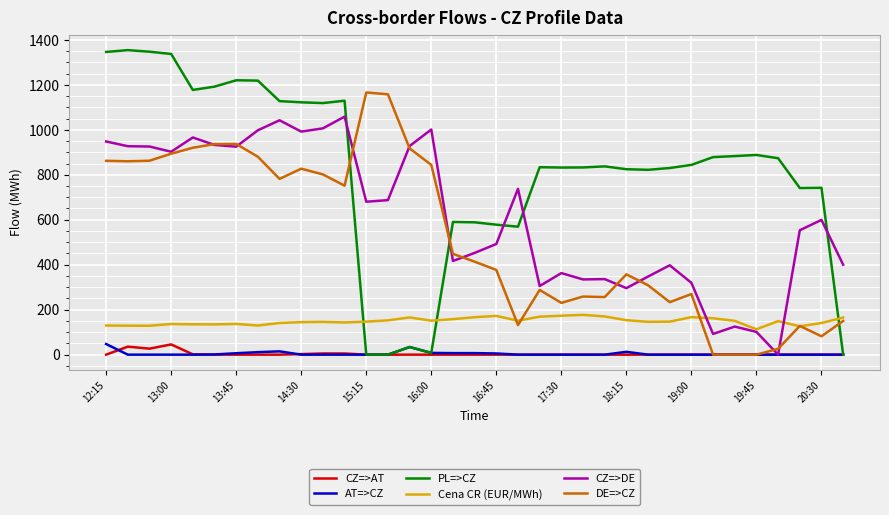

Which series has the largest total across all categories?

PL=>CZ